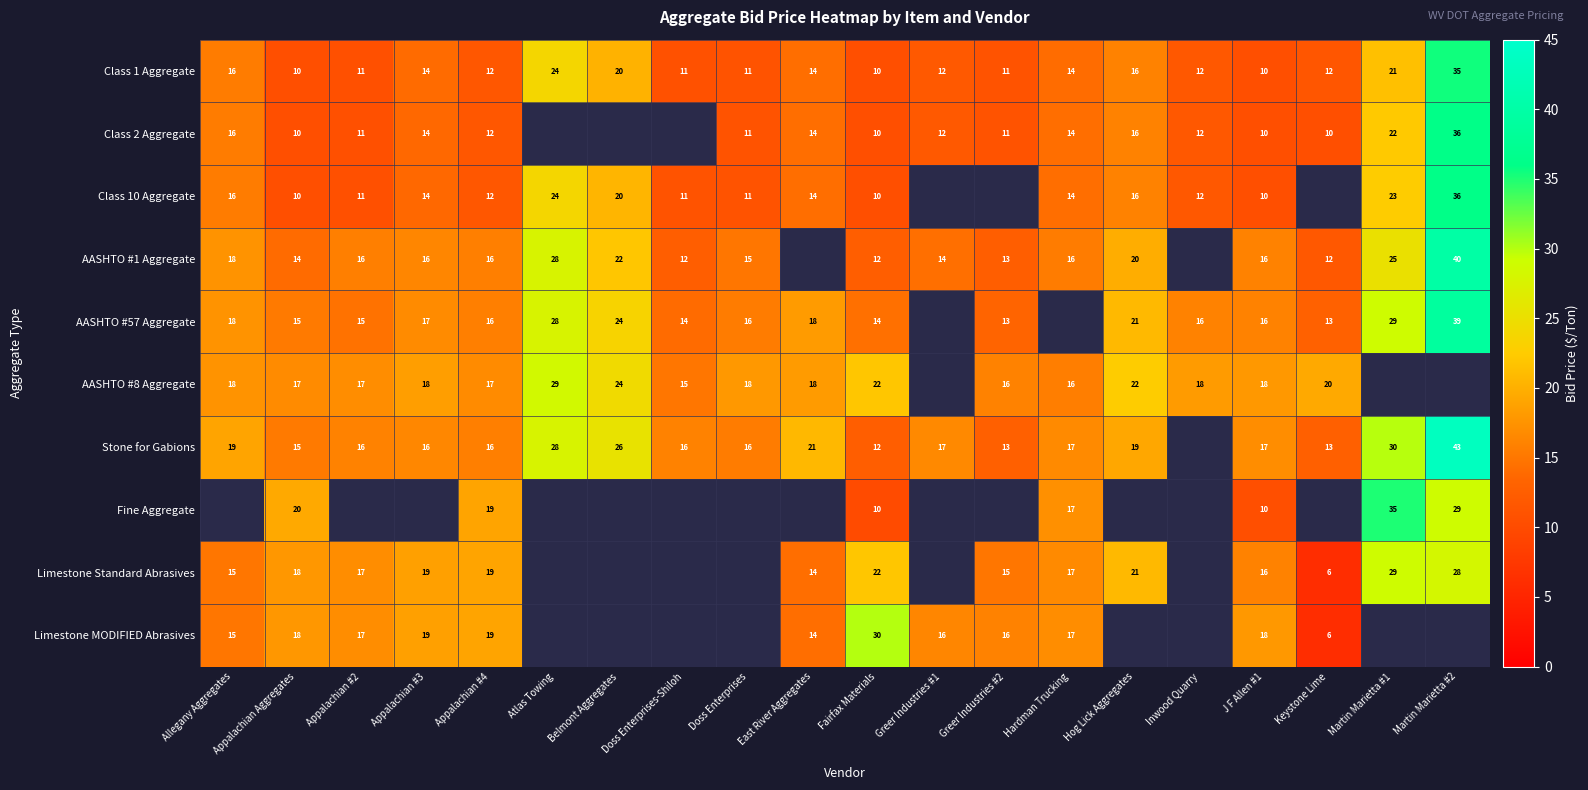

True or false: Limestone MODIFIED Abrasives has a value of 10.6 at Keystone Lime.

False